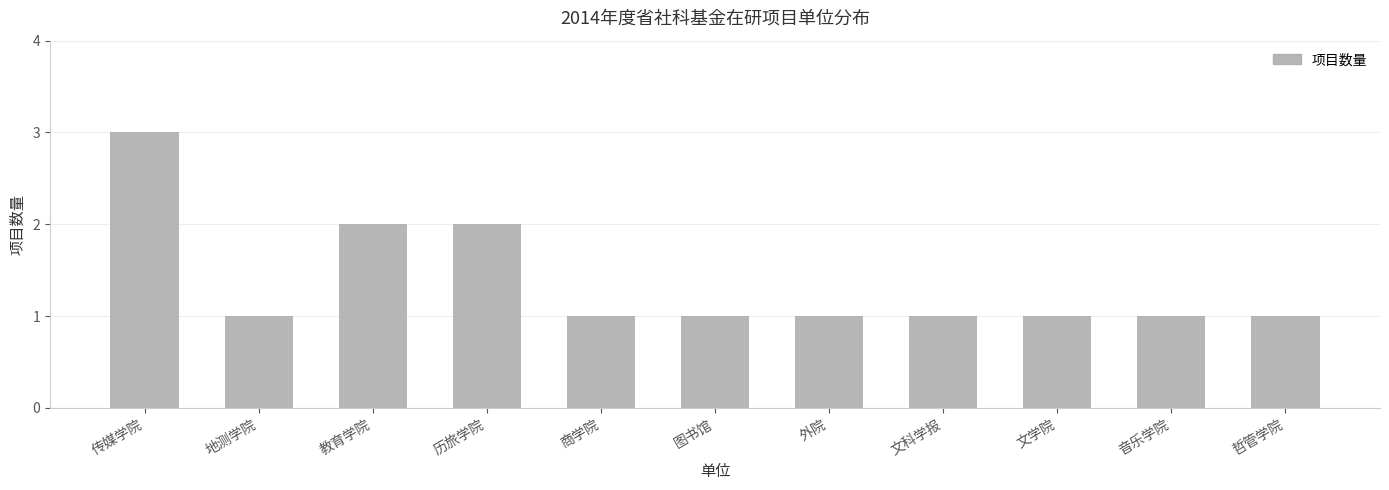

What is the difference between the maximum and minimum values?

2